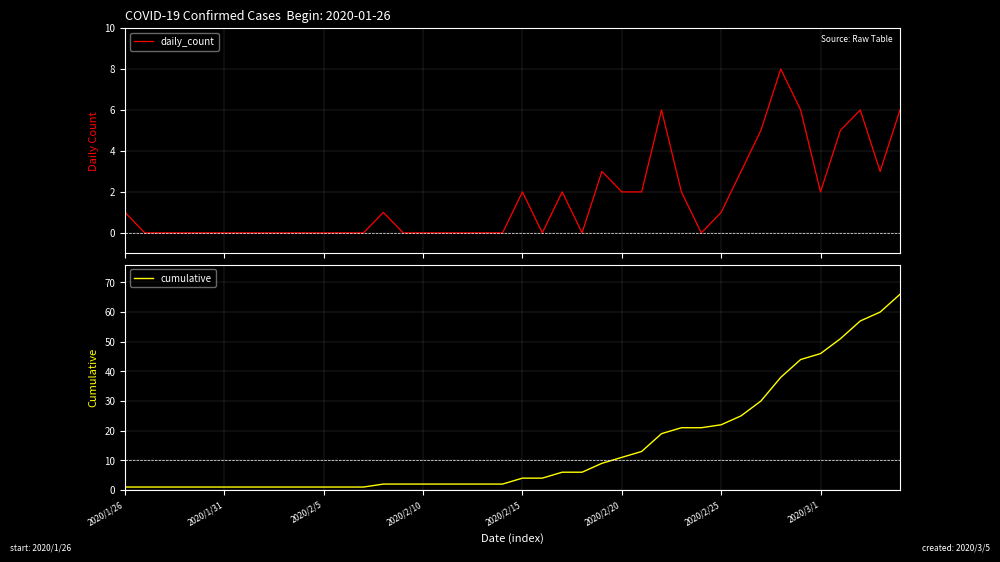

What is the difference between the maximum and minimum values in the cumulative series?

65